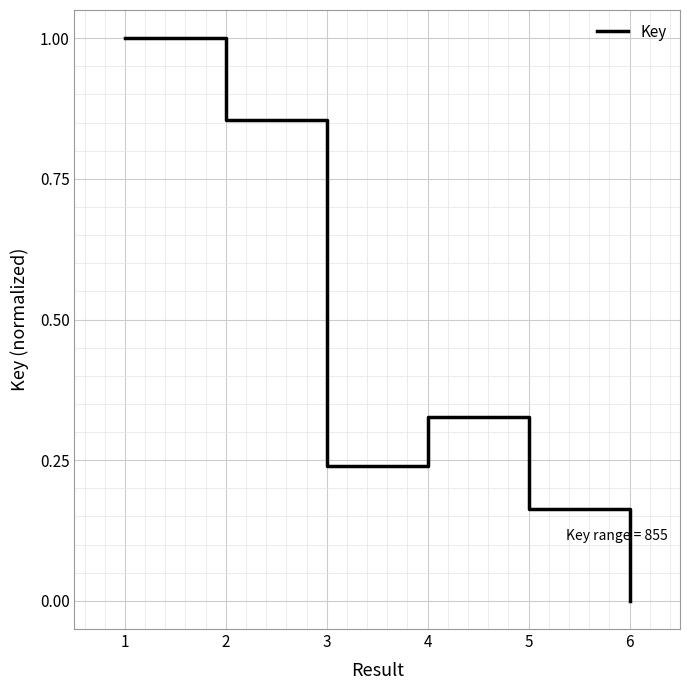

How many lines are shown in the chart?

1